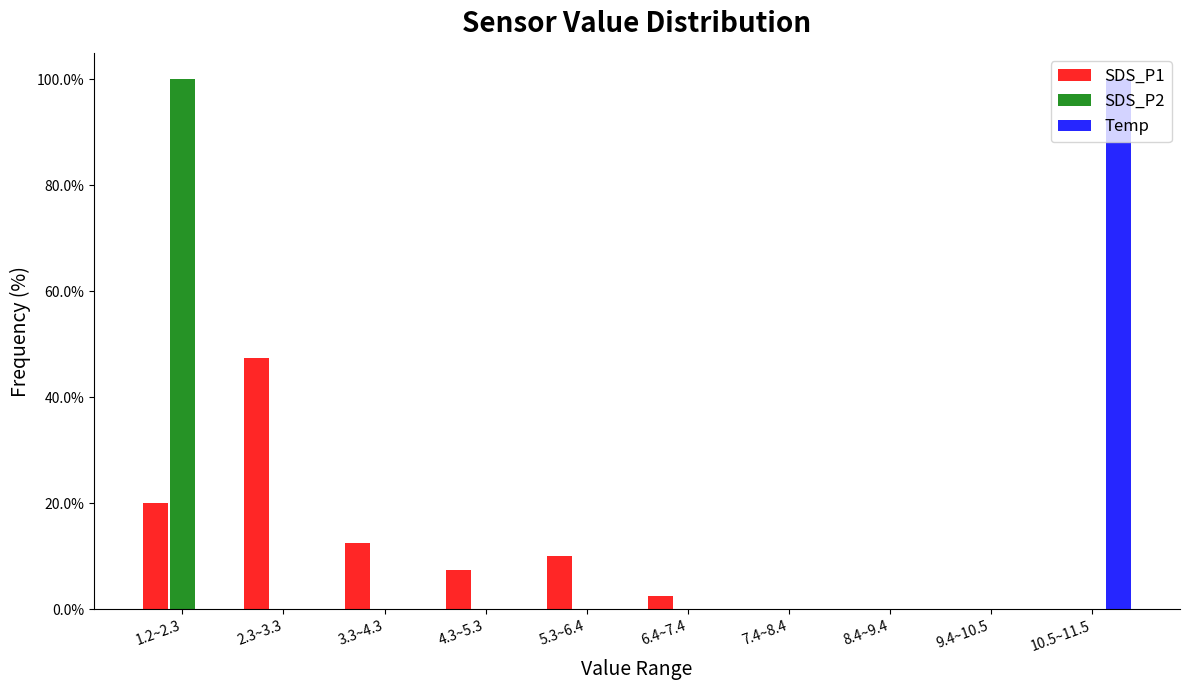

At which label does Temp reach its peak?

10.5~11.5